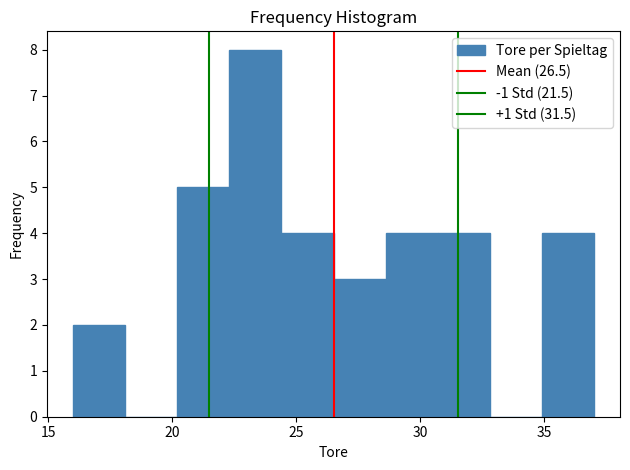

Reading left to right, transcribe this chart: for each bar, give the range it covers on the x-axis and its height. Neither the bar edges nor the heights are printed on the chart, so give them approximately, as read against the axes.

16.0 to 18.1: 2
18.1 to 20.2: 0
20.2 to 22.3: 5
22.3 to 24.4: 8
24.4 to 26.5: 4
26.5 to 28.6: 3
28.6 to 30.7: 4
30.7 to 32.8: 4
32.8 to 34.9: 0
34.9 to 37.0: 4